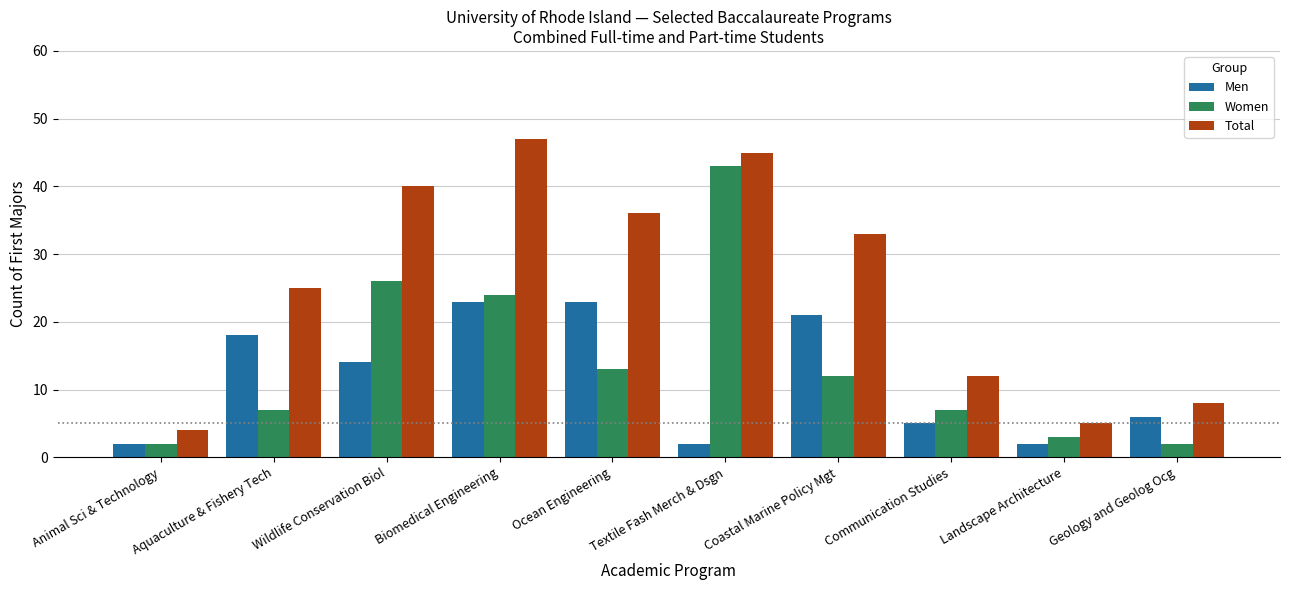

At Coastal Marine Policy Mgt, list the series in order from smallest to largest.

Women, Men, Total